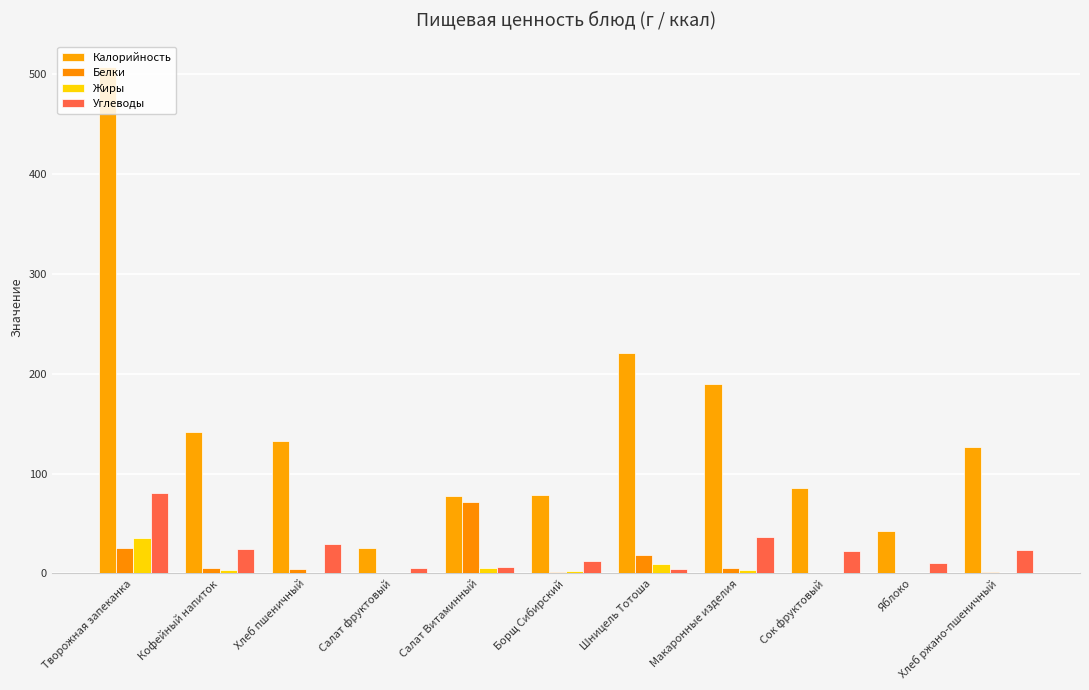

Rank the series at Борщ Сибирский from lowest to highest value.

Белки, Жиры, Углеводы, Калорийность